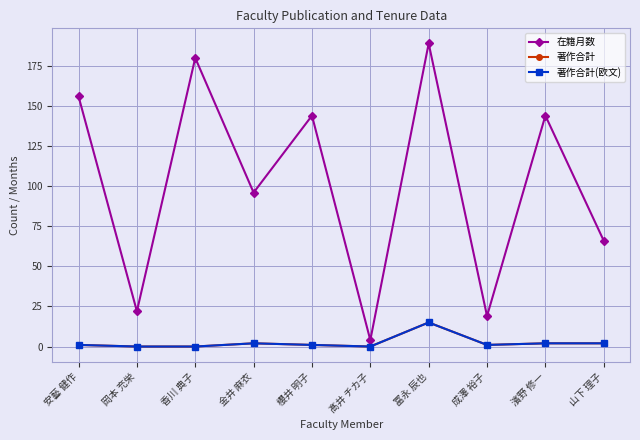

Does the chart display data point markers on the line(s)?

Yes